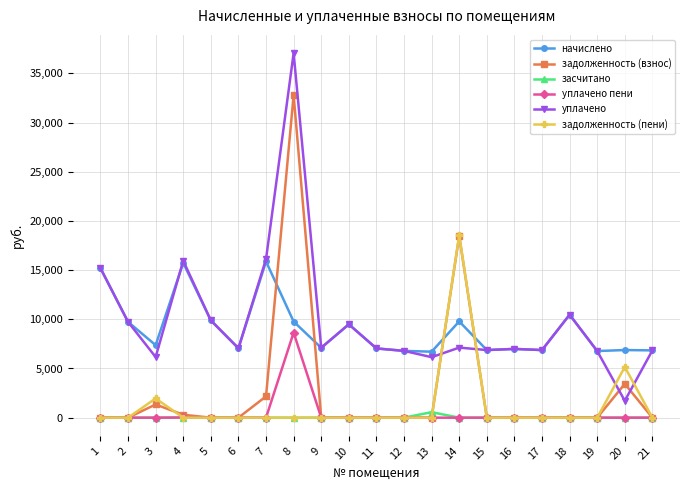

Is the value of уплачено пени at 20 greater than the value of уплачено at 3?

No